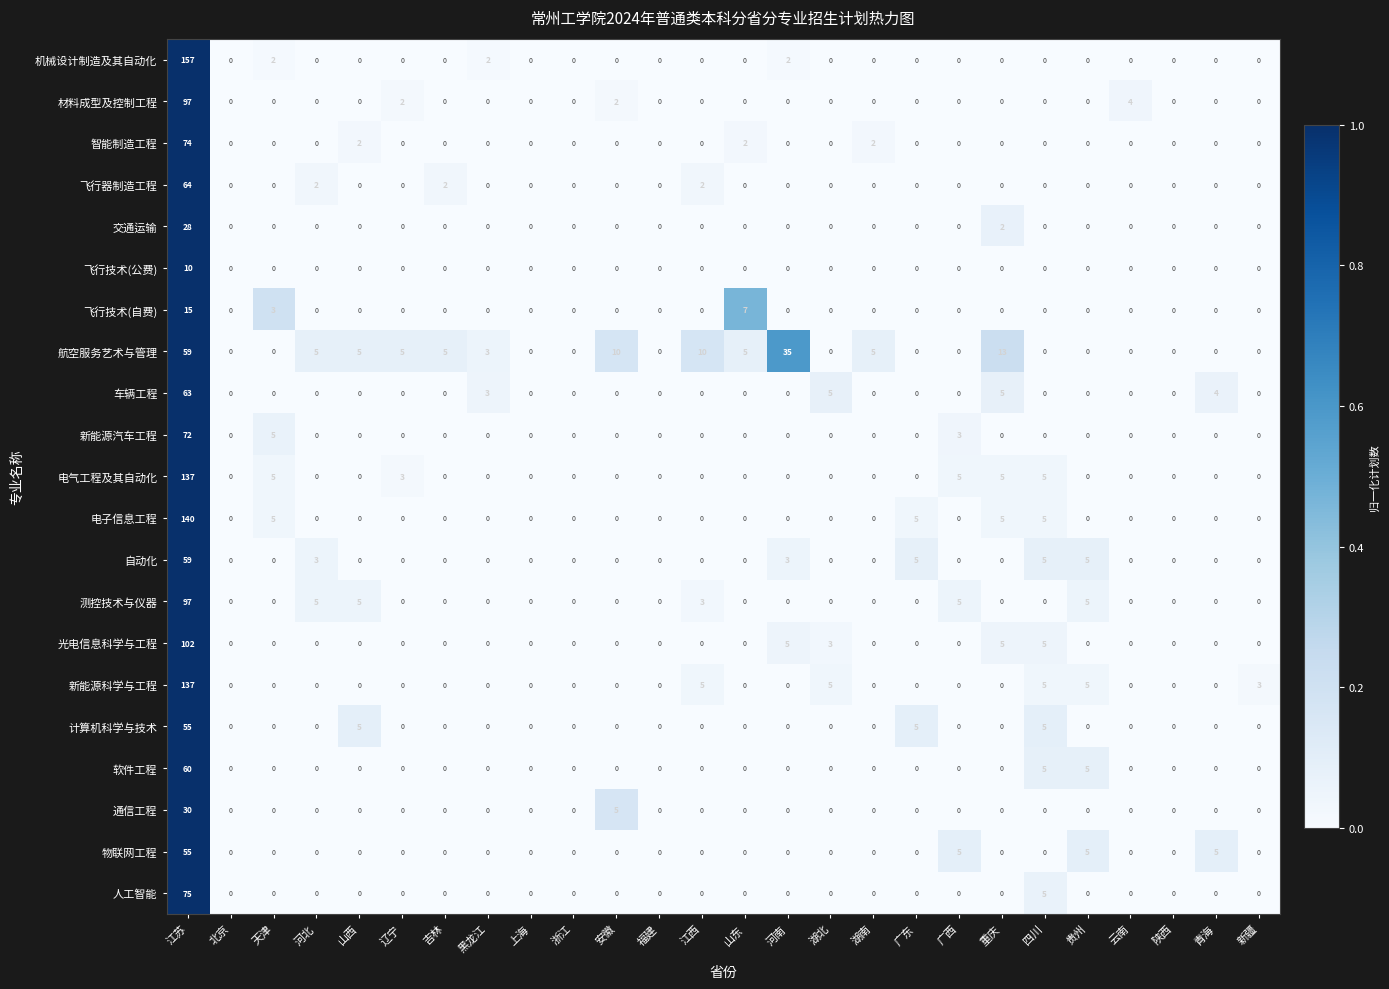

What is the spread (max minus min) of values at 辽宁?

5